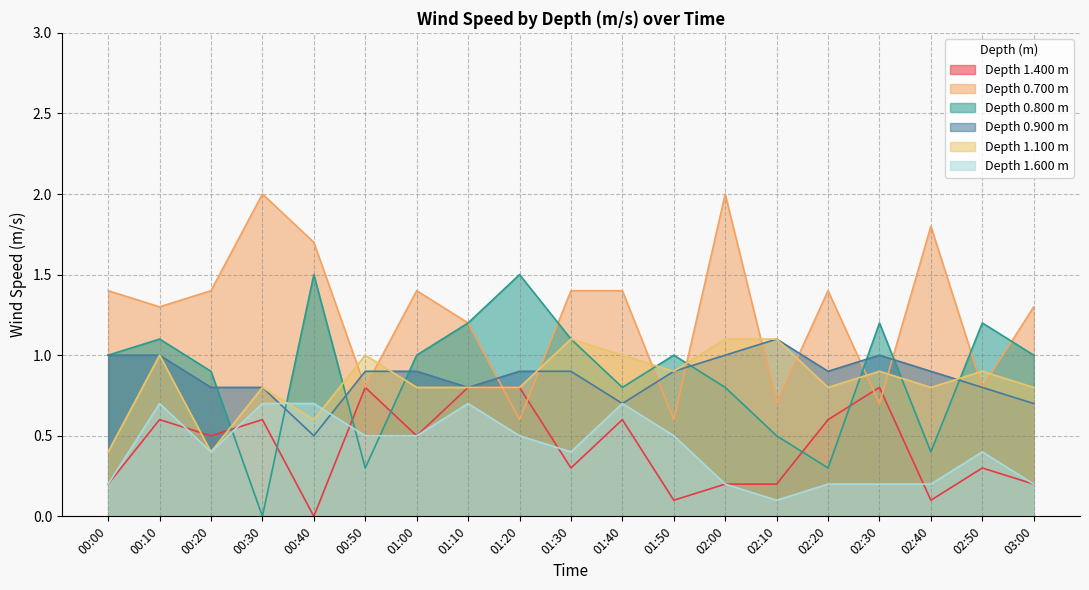

Which series ends up on top after the final intersection of 1.400 and 0.800?

0.800